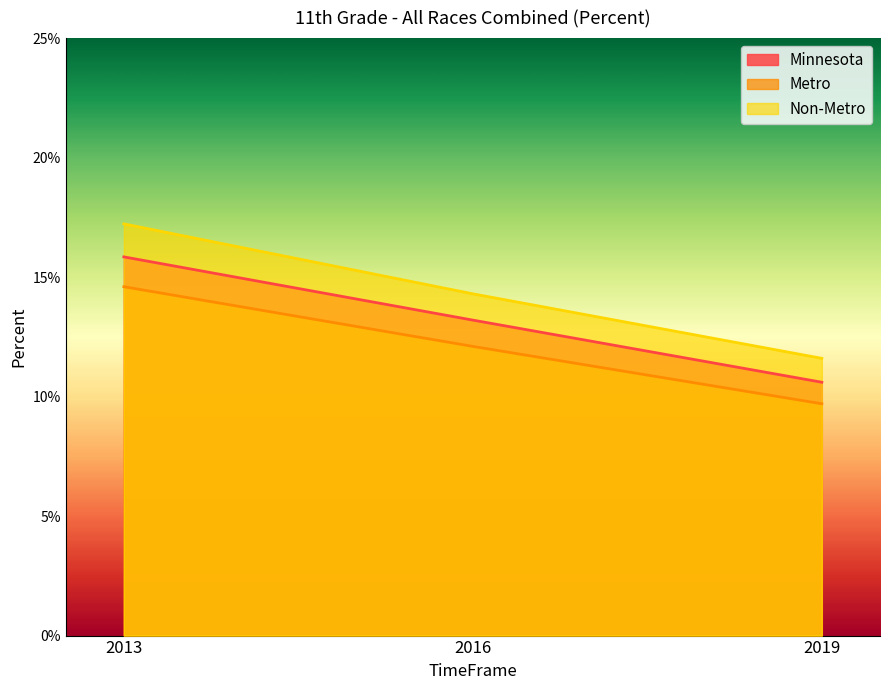

Does the chart display data point markers on the line(s)?

No